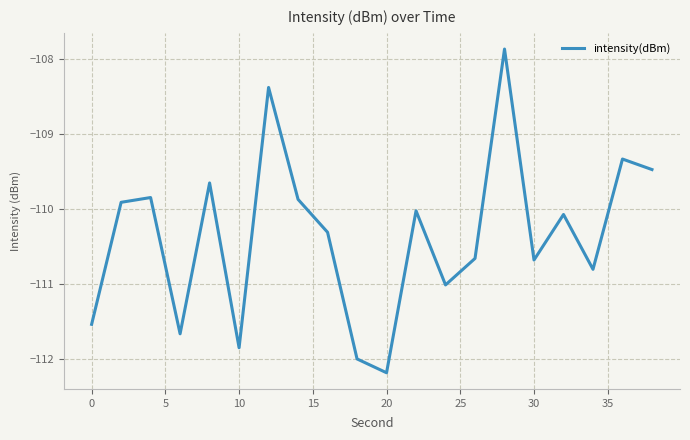

What is the maximum value shown in the chart?

-107.9